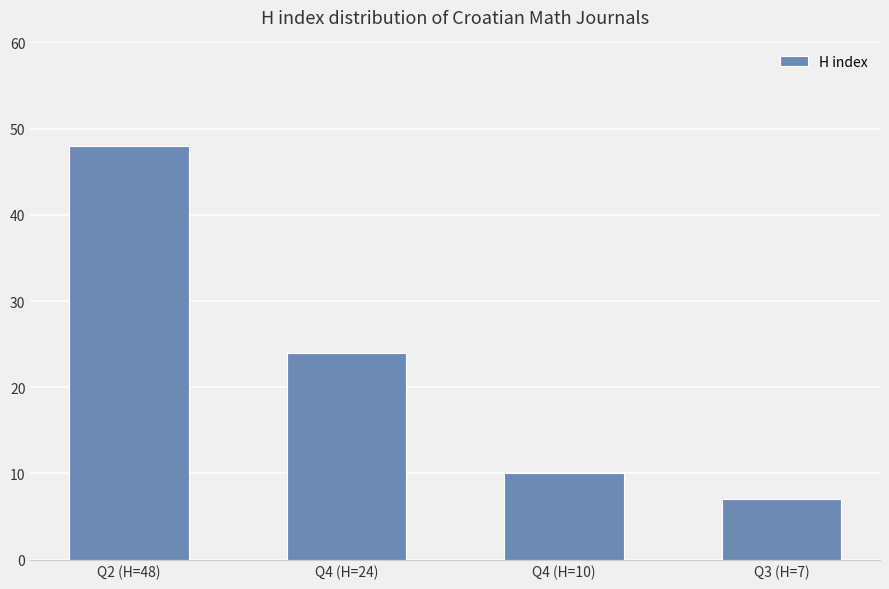

At which label does the data first exceed 24?

Q2 (H=48)